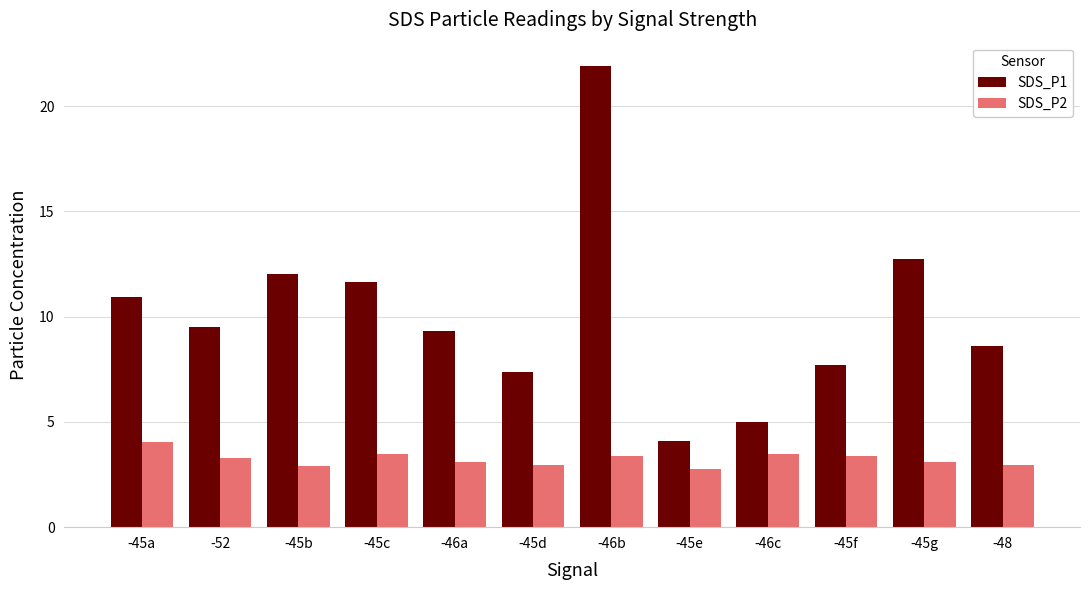

What is the label of the 6th bar from the left?

-45d